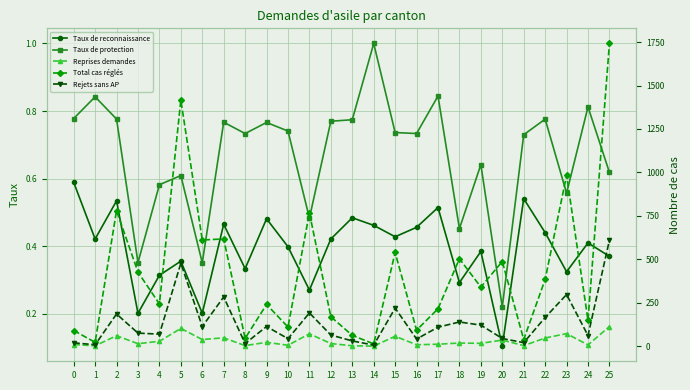

What is the sum of all Reprises demandes values?

806.0